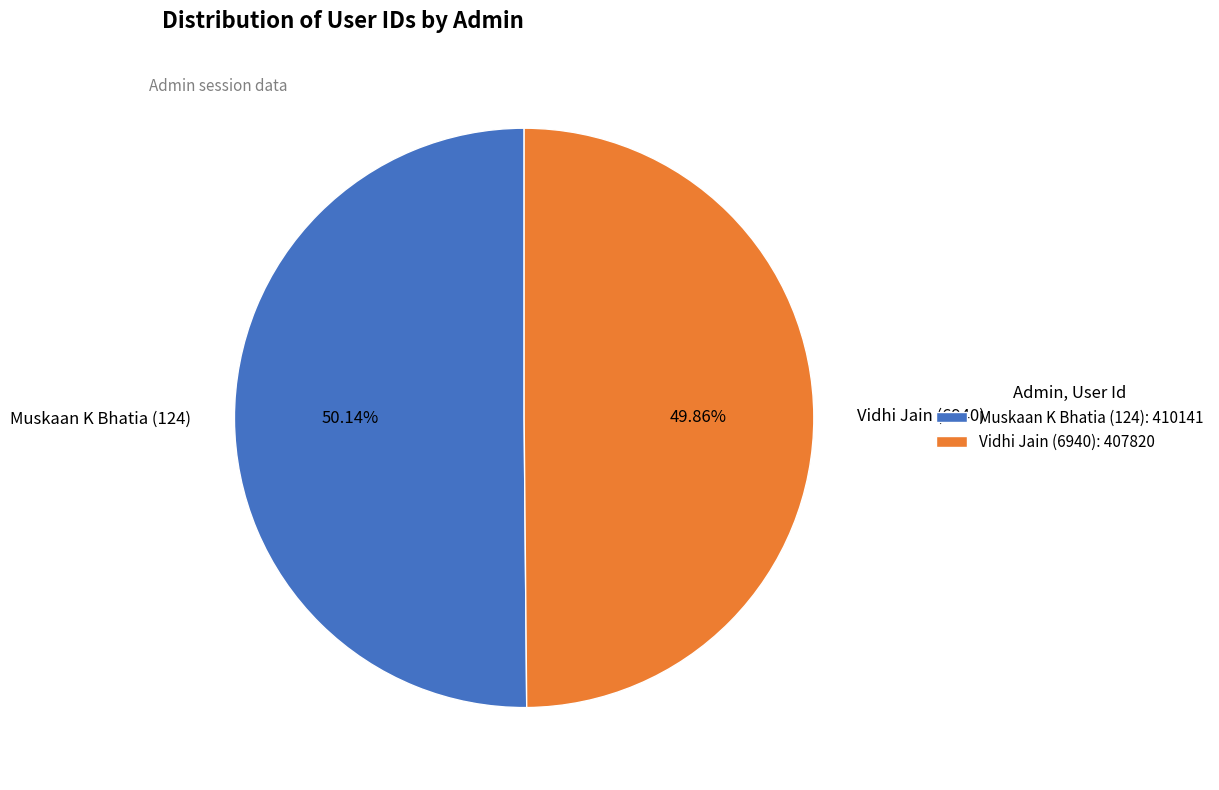

What portion of the pie excludes Vidhi Jain (6940)?

50.1%